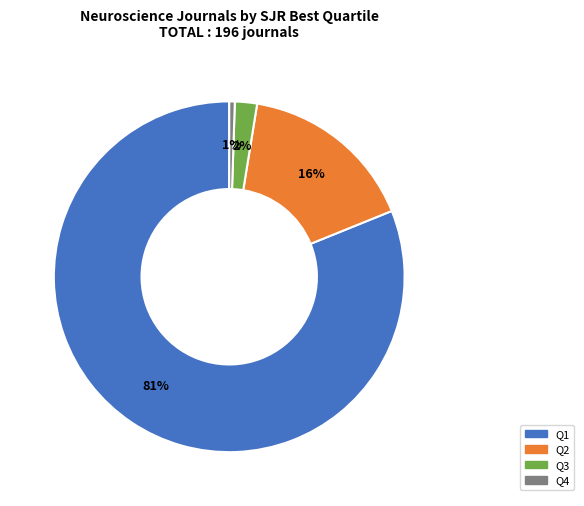

To the nearest percent, what portion does Q3 represent?

2%